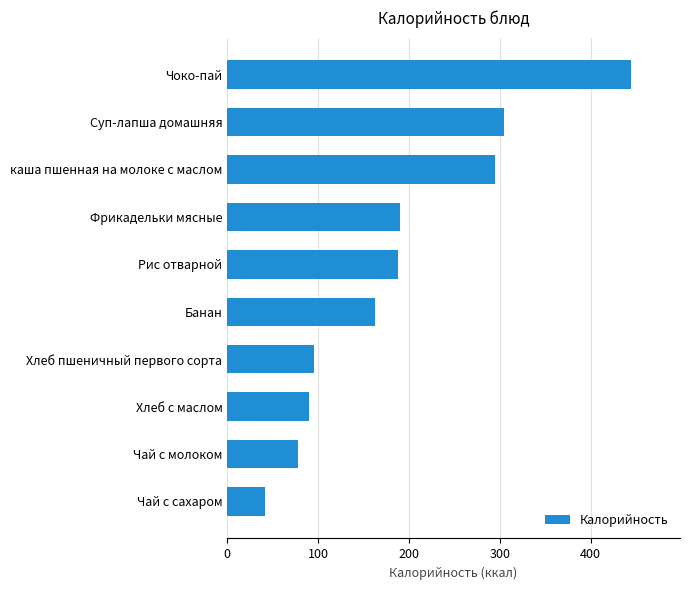

Approximately how many times larger is the value at Суп-лапша домашняя compared to Фрикадельки мясные?

1.6